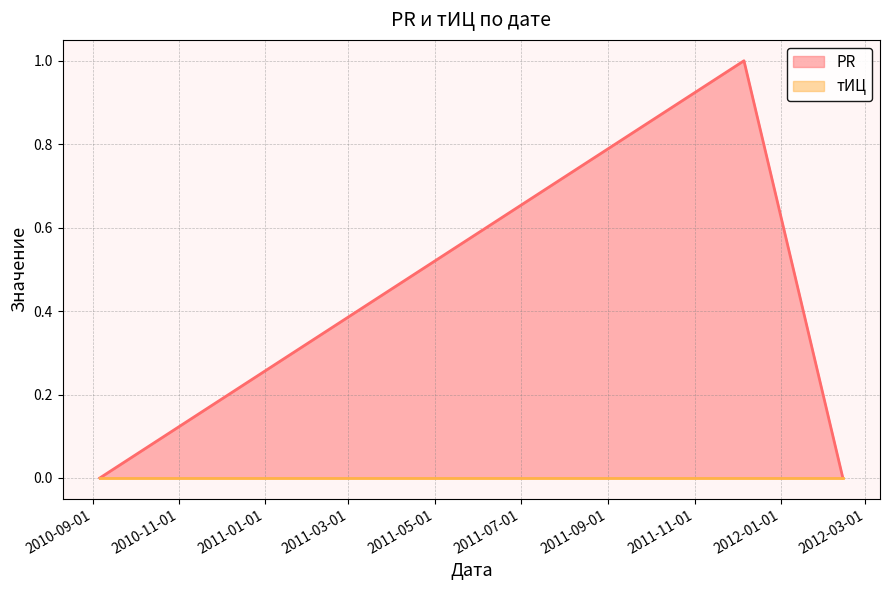

How many data points are above 0?

1